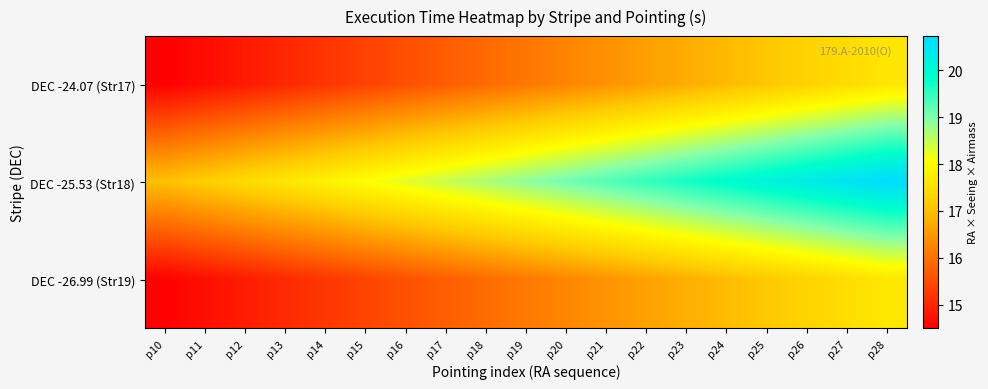

At how many categories does at least one series exceed 19?

9